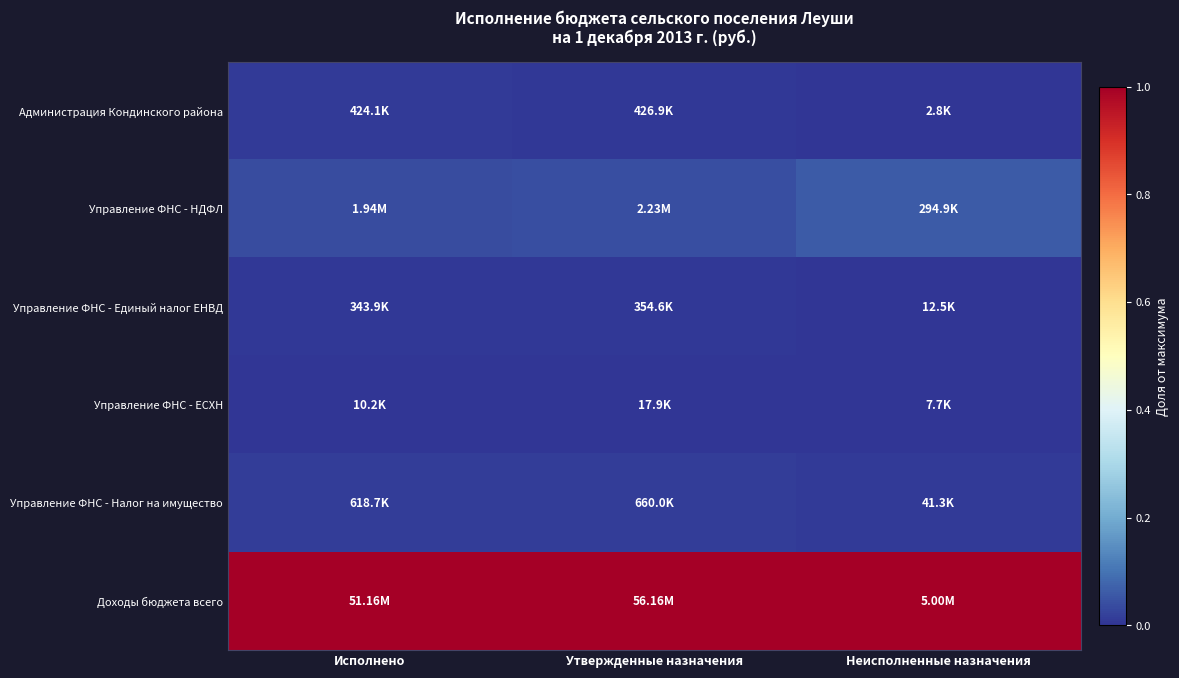

How many data points does each series have?

3